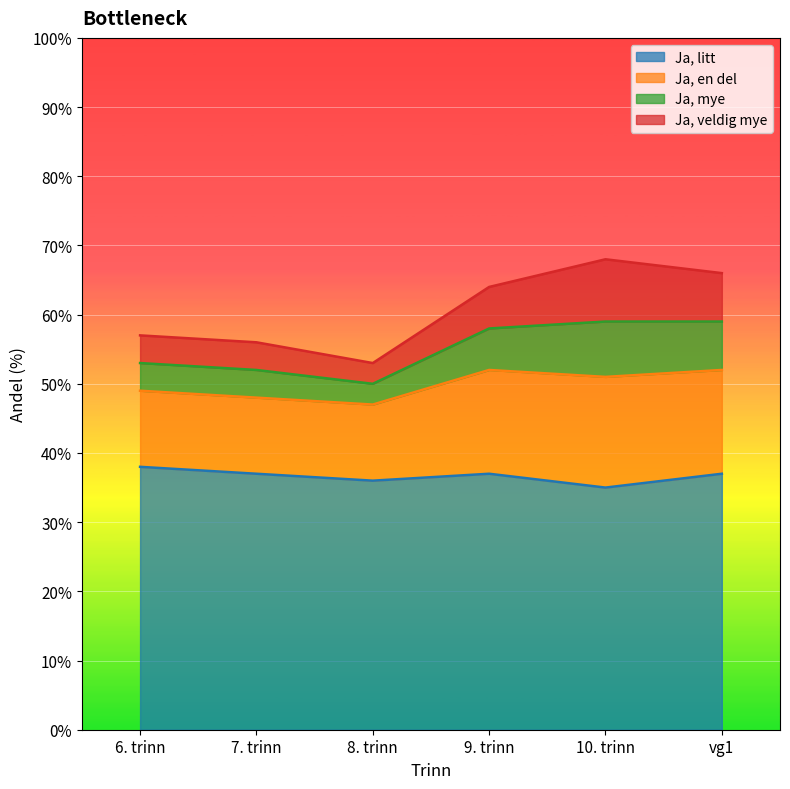

How many data points in Ja, litt are above 37?

1